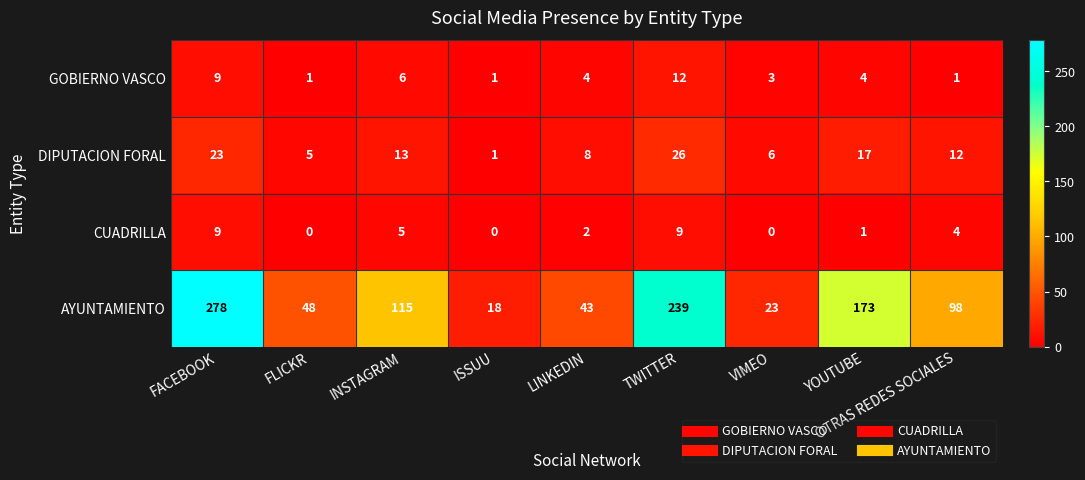

At how many categories does at least one series exceed 230?

2